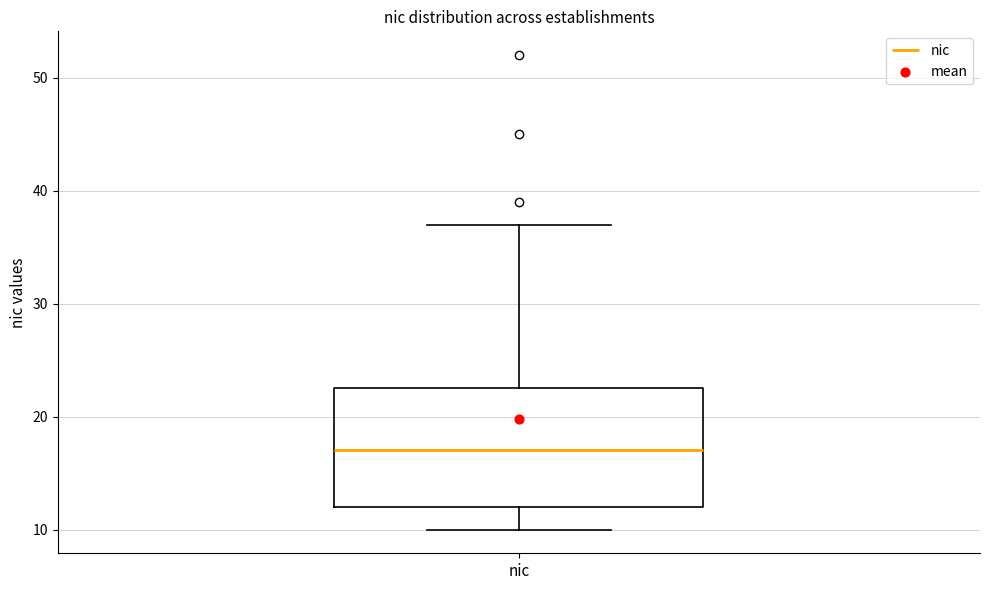

Where does the median line of the box for nic sit on the y-axis? The values are not printed on the chart, so give them approximately, as read against the axis.

17